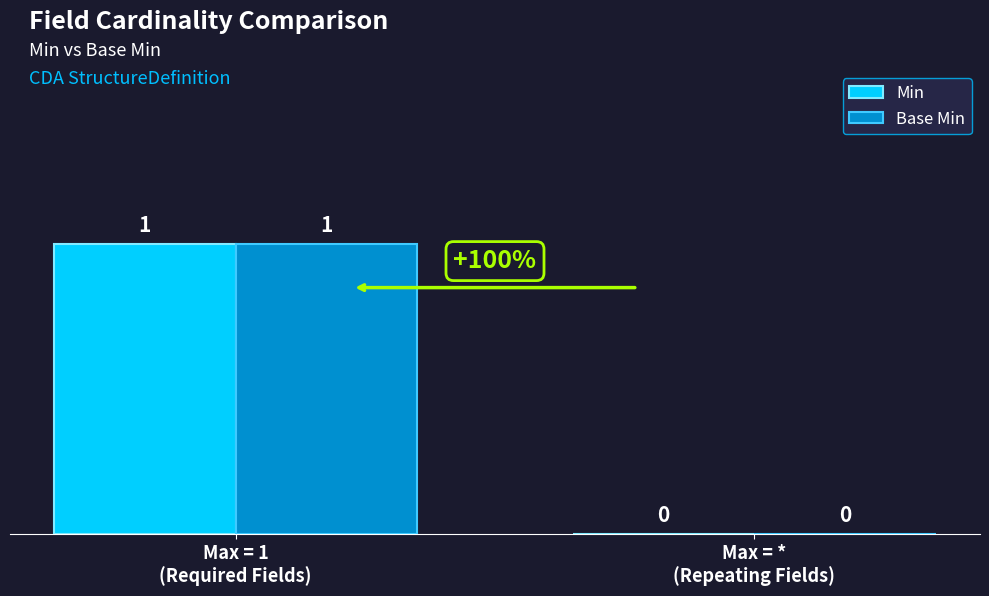

How many distinct data groups are displayed?

2